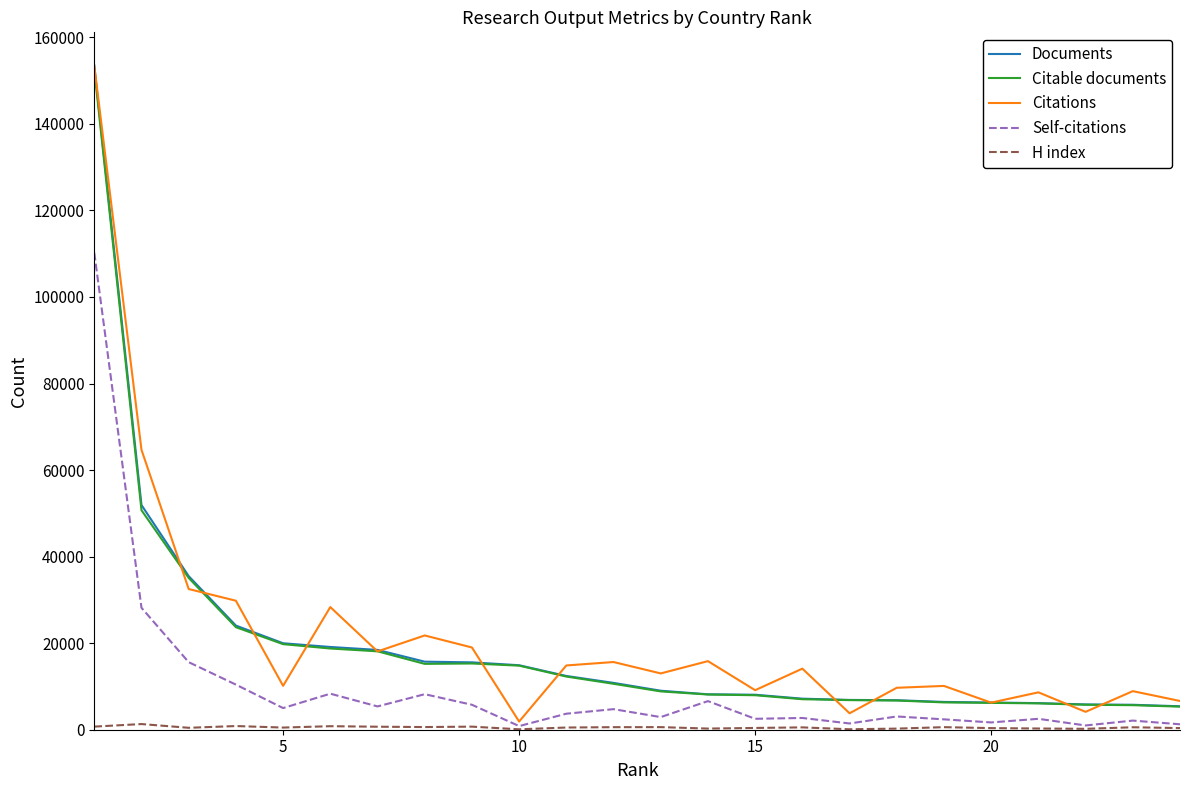

What is the greatest value displayed?

153481